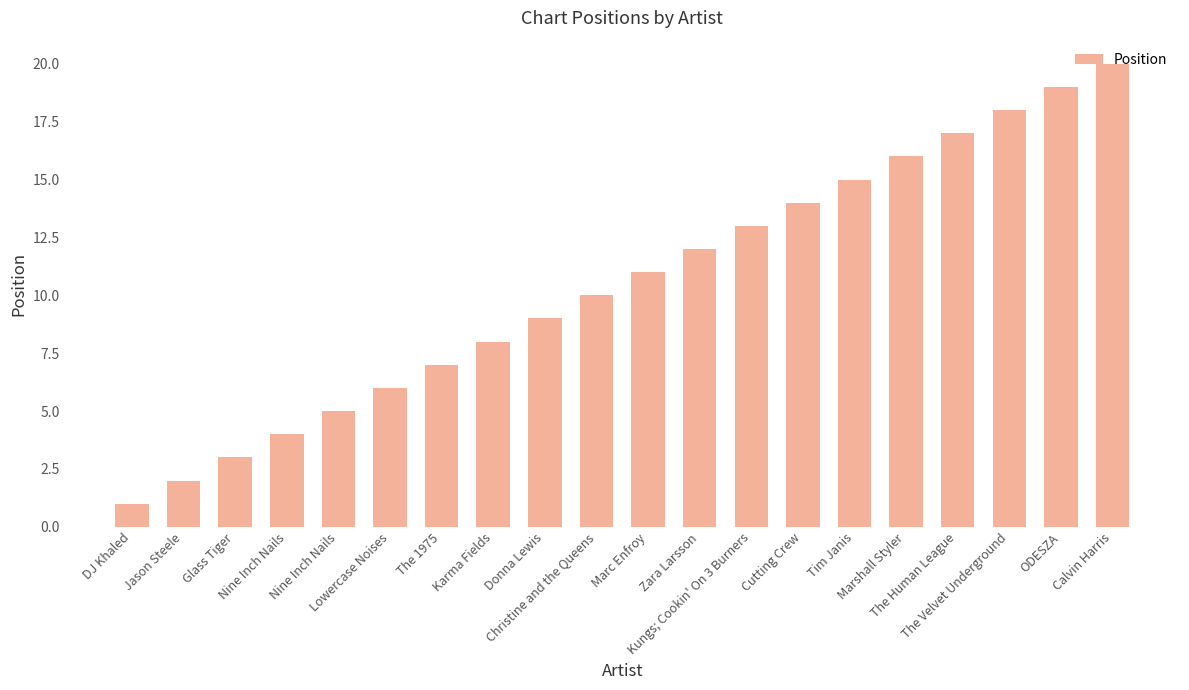

What is the label of the 14th bar from the right?

The 1975